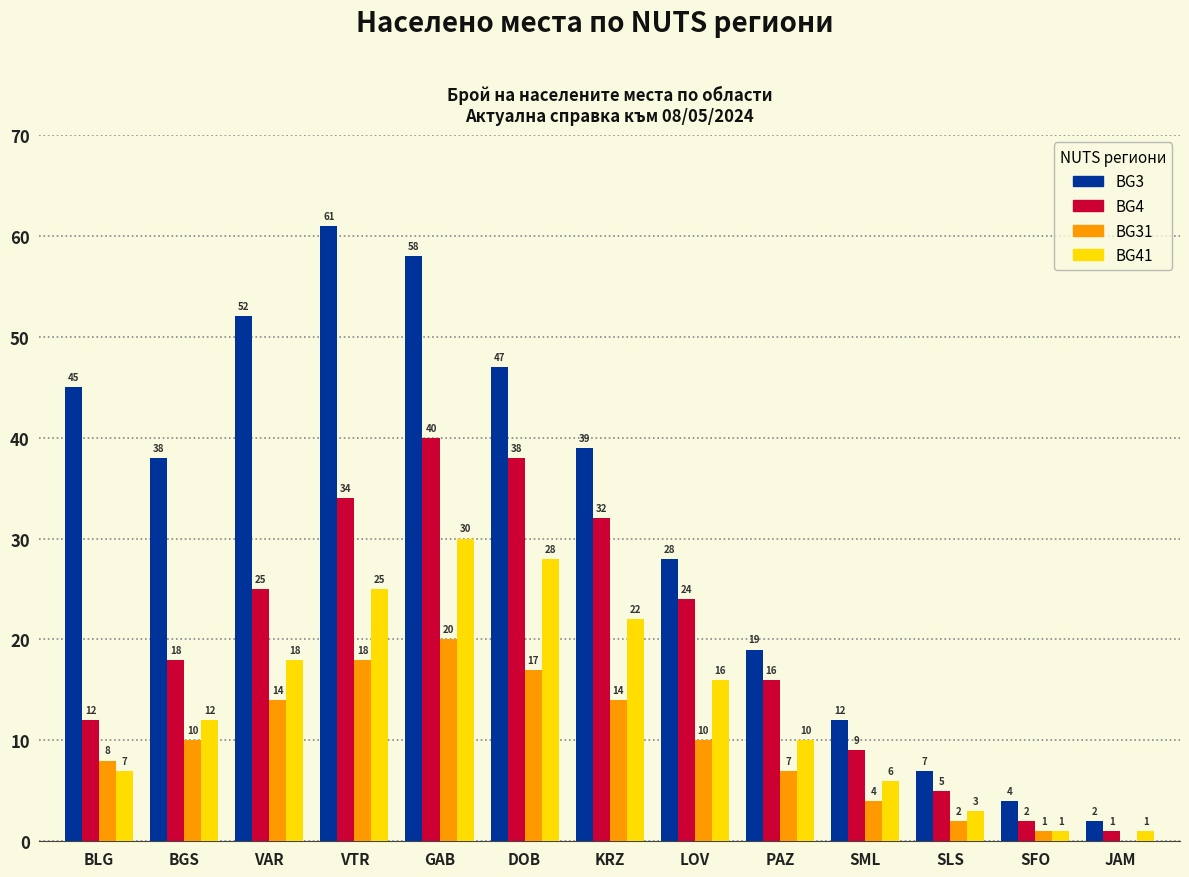

Are the bars grouped side by side (vs. stacked)?

Yes